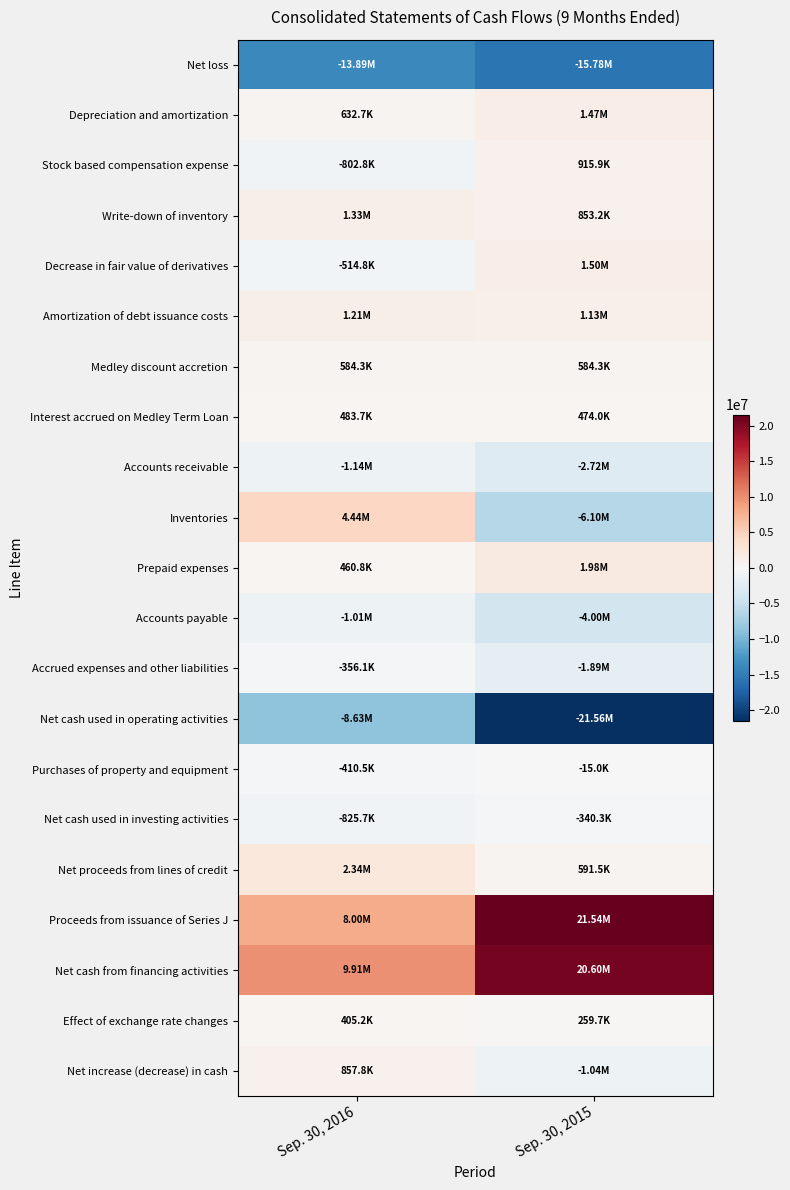

What is the spread (max minus min) of values at Sep. 30, 2015?

43094027